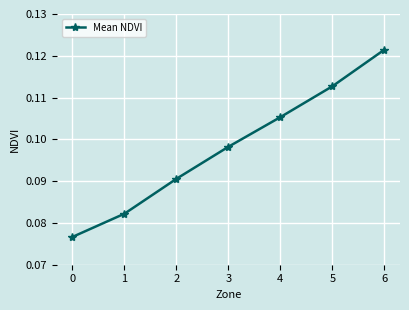

What is the sum of all values?

0.7